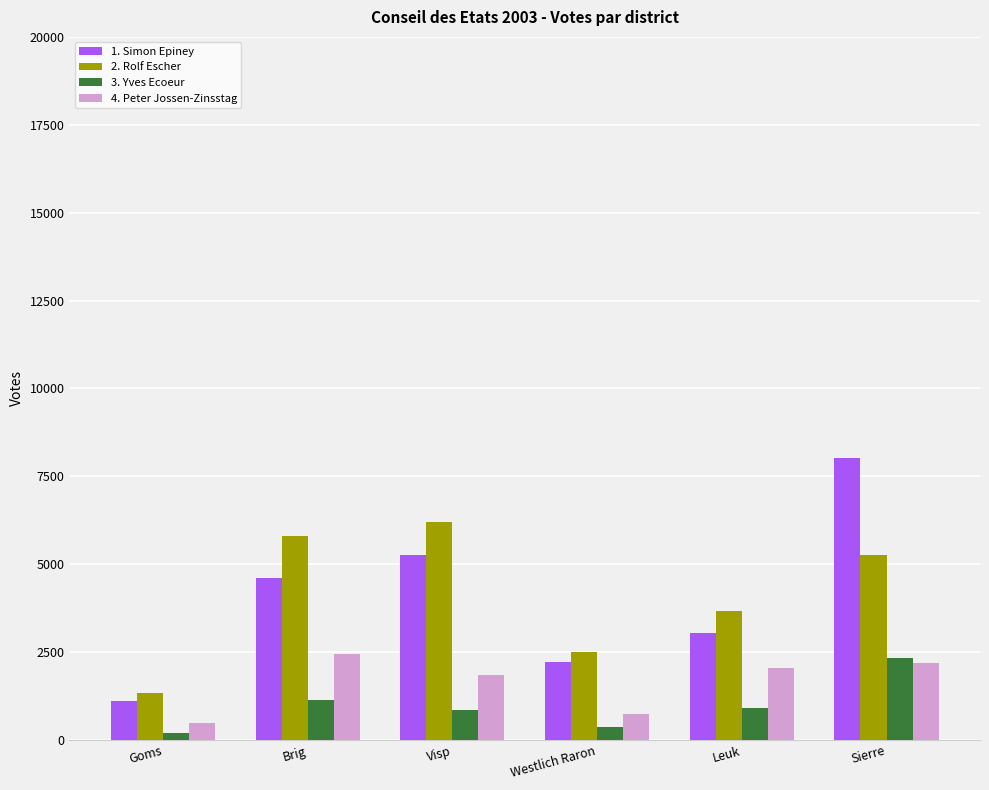

What is the sum of the 1. Simon Epiney values at Westlich Raron and Brig?

6832